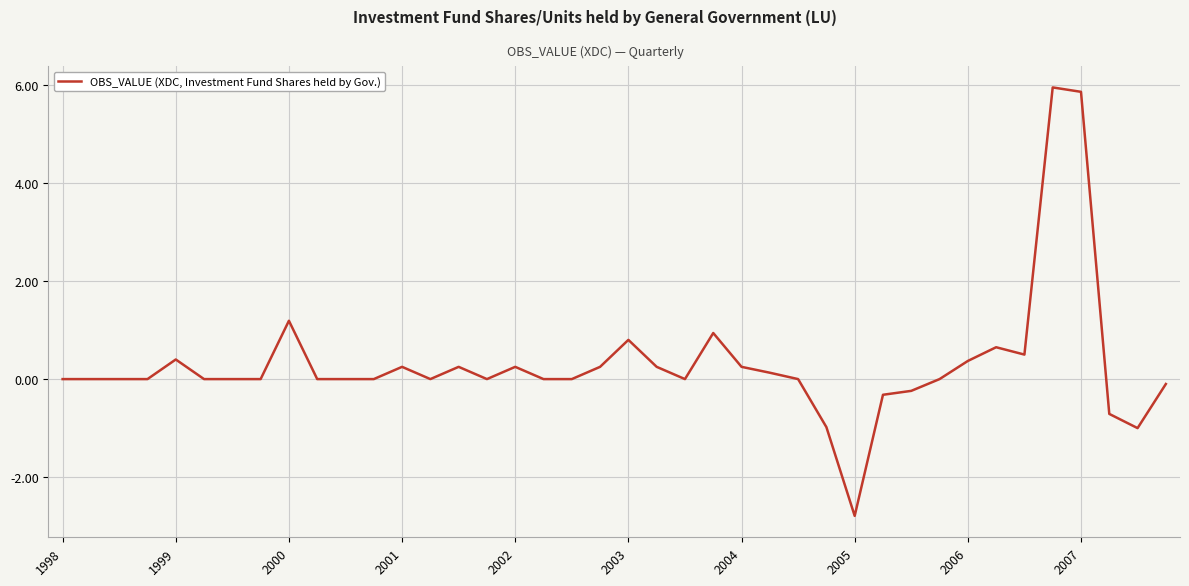

What is the difference between the maximum and minimum values?

8.7